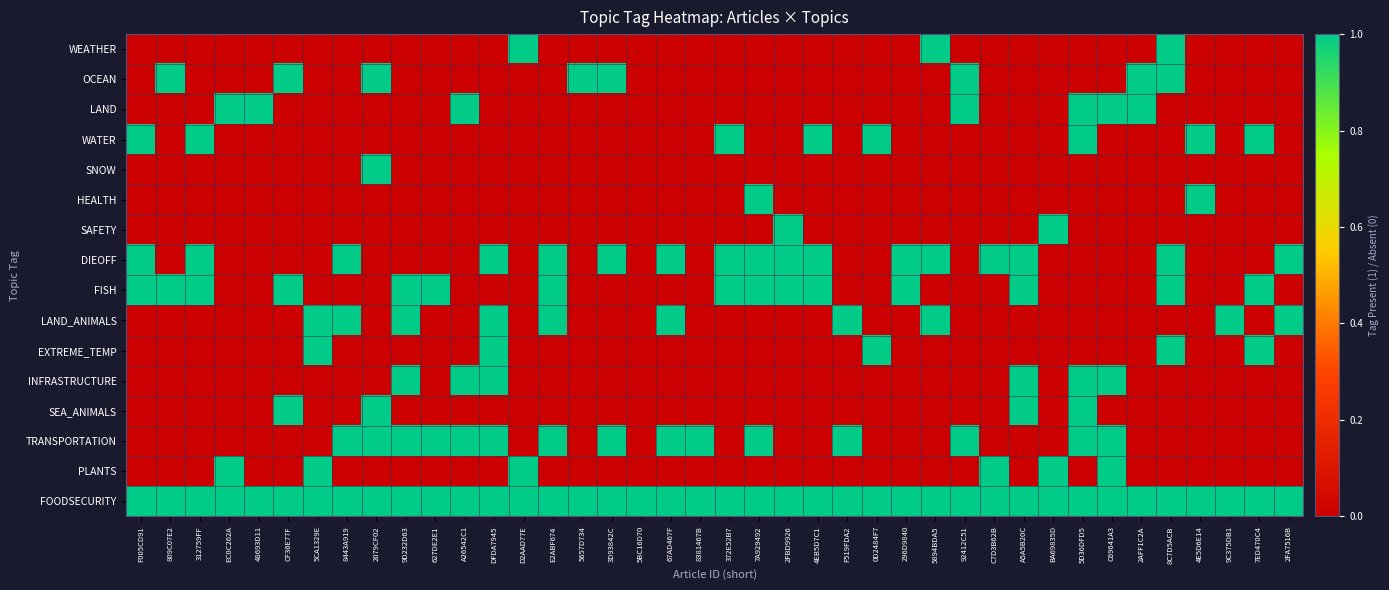

What is the total value across all series at DFDA7945?

6